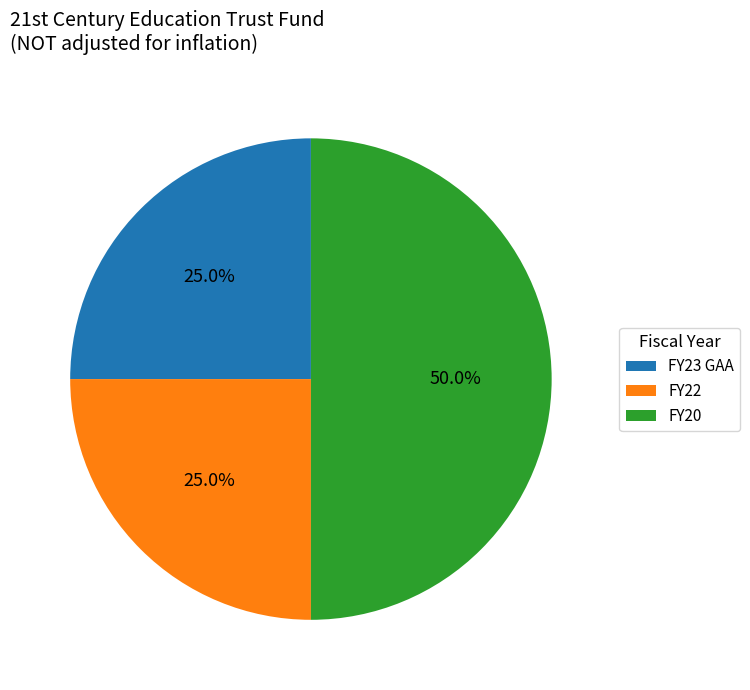

To the nearest percent, what is the average slice percentage?

33%